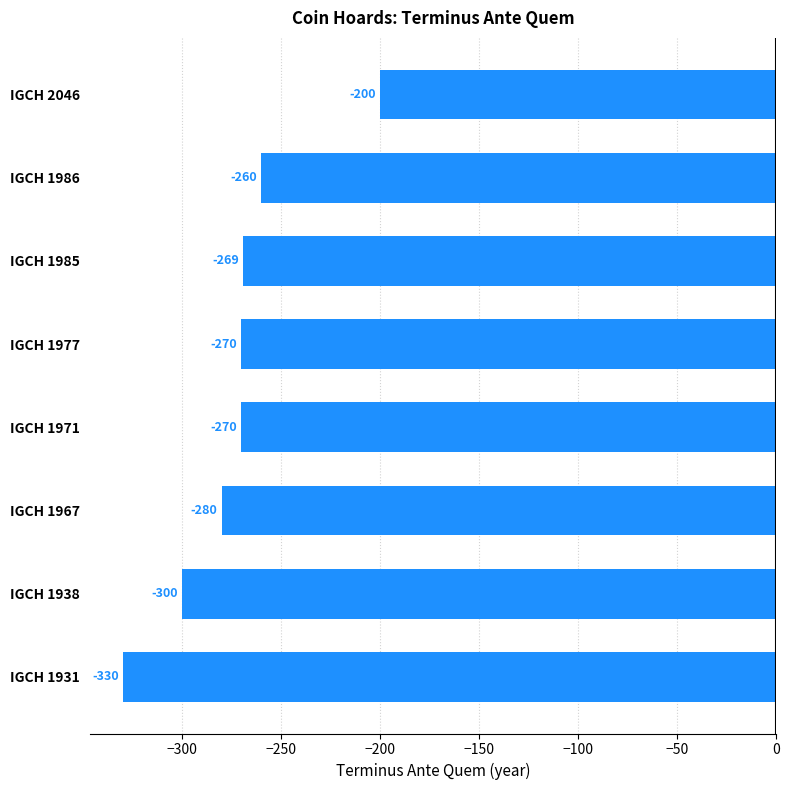

What is the average value?

-272